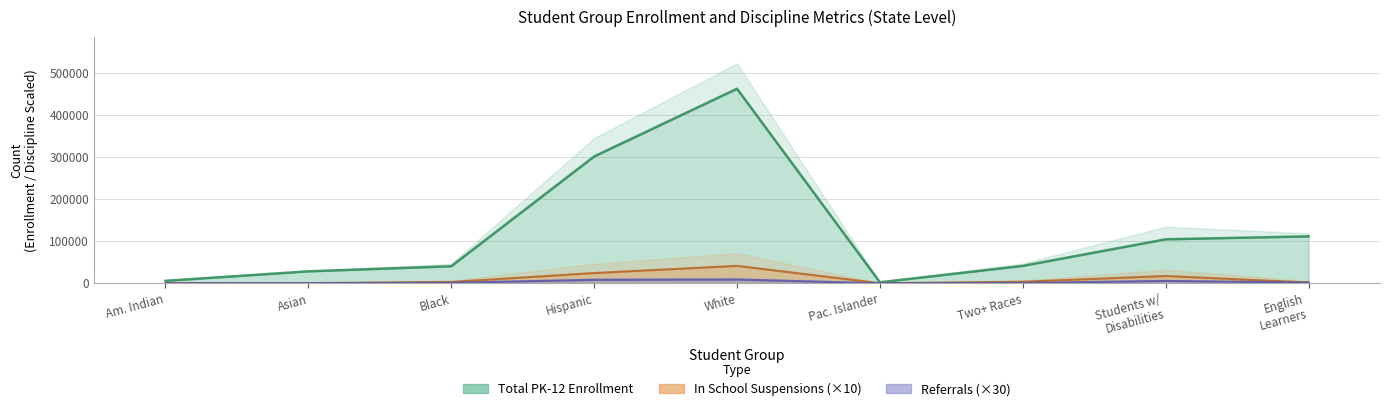

Does the chart have visible grid lines?

Yes